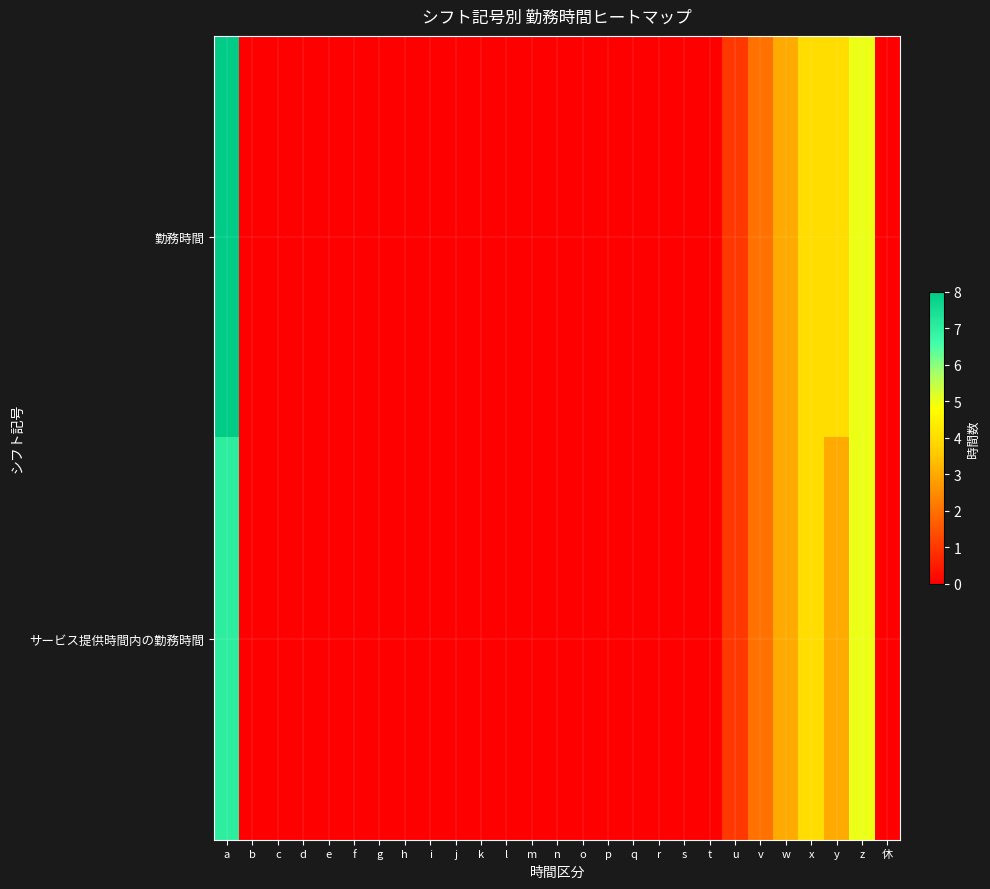

What is the maximum value shown in the chart?

8